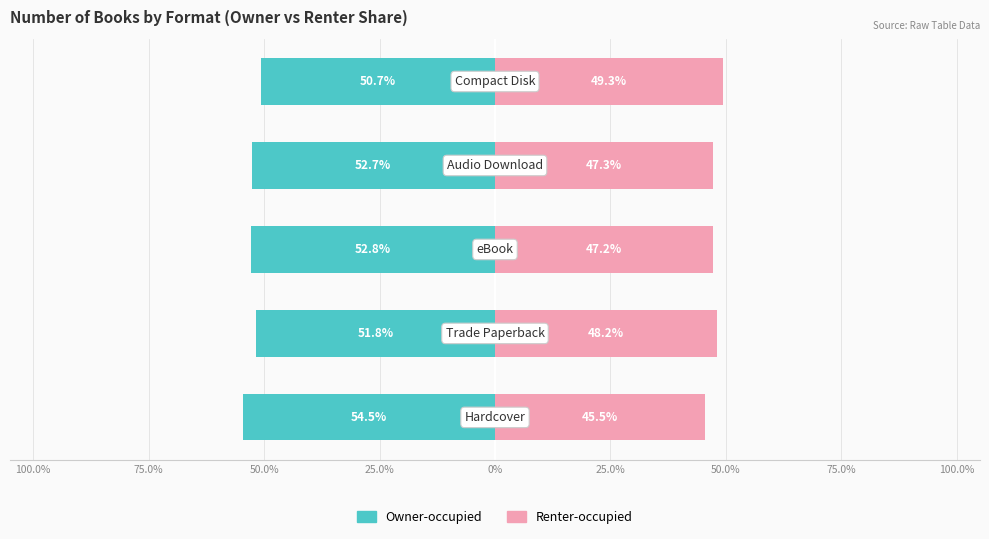

Which series changed the most between 75.0% and 0%?

Owner-occupied